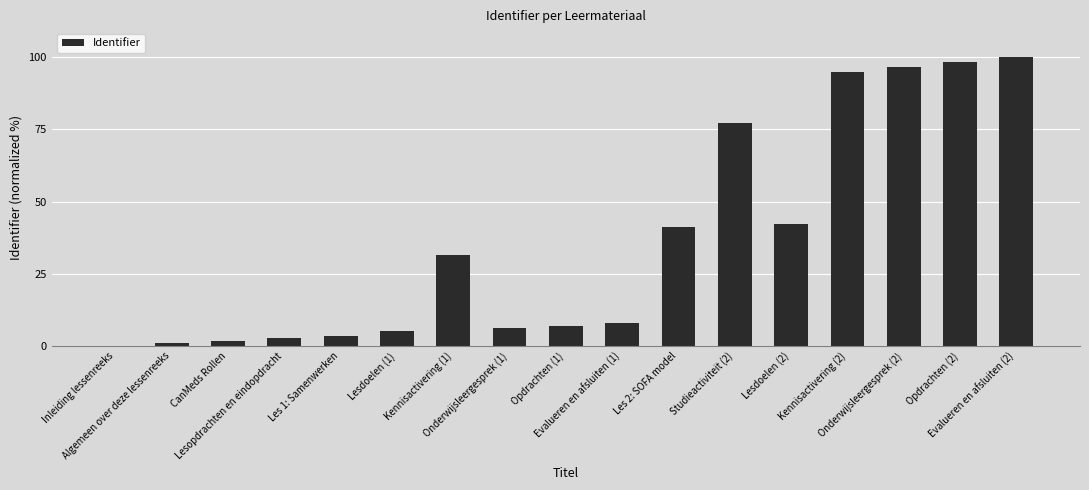

The chart shows a value of 11.2 at Opdrachten (1). True or false?

False